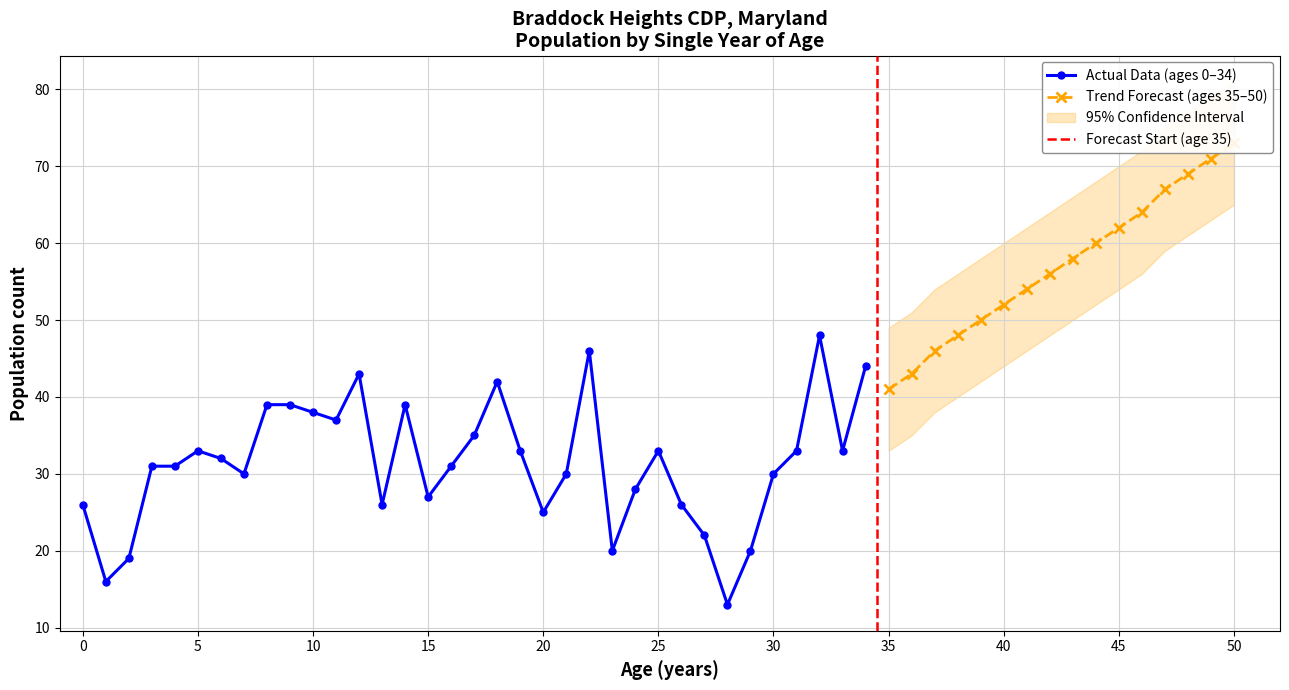

At which category does Female reach its first local valley?

1